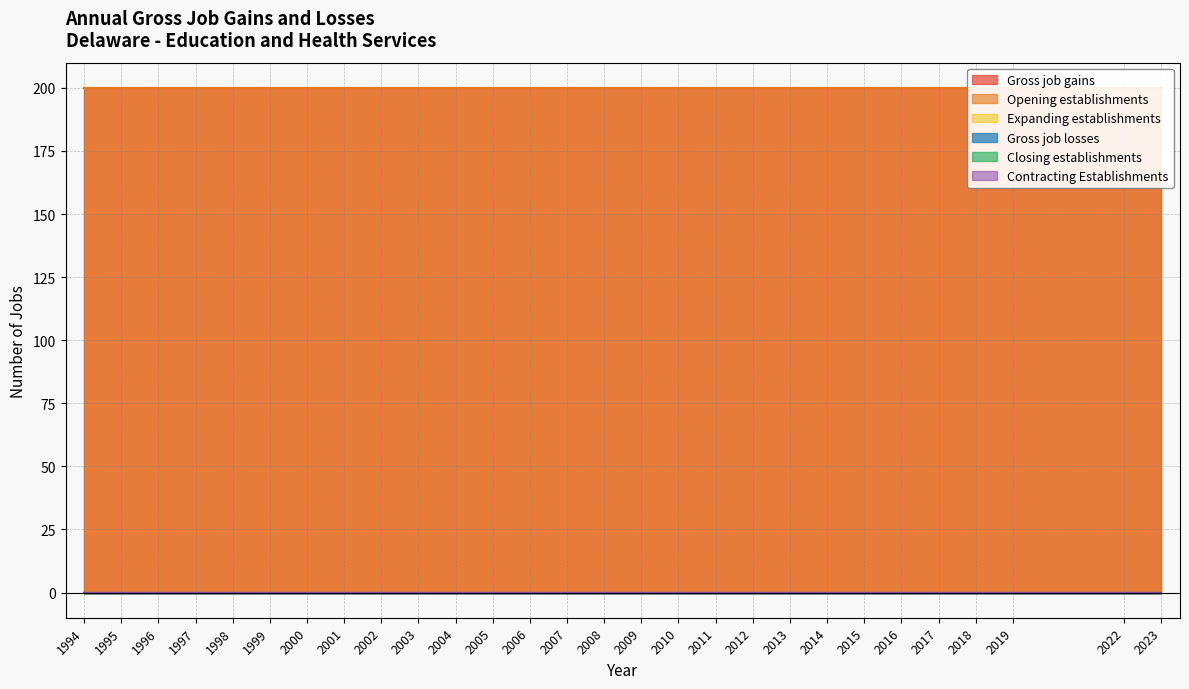

True or false: Closing establishments and Opening establishments intersect in this chart.

False